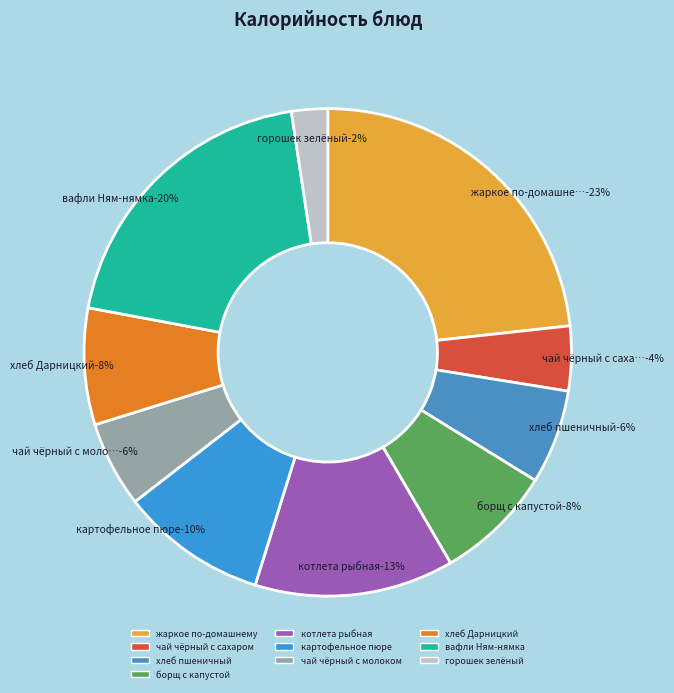

Is there any slice that represents more than half of the pie?

No